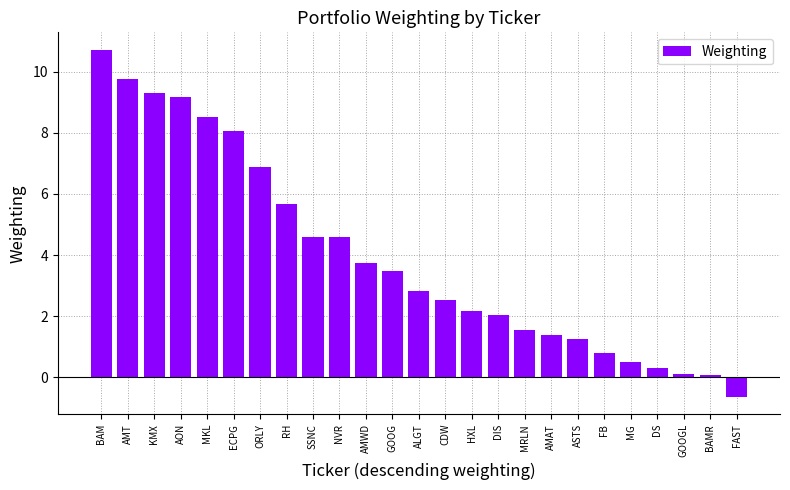

Count the number of data series in this chart.

1